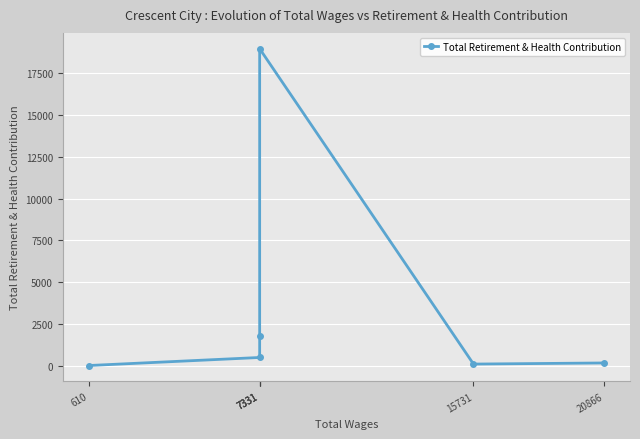

What is the minimum value shown in the chart?

8